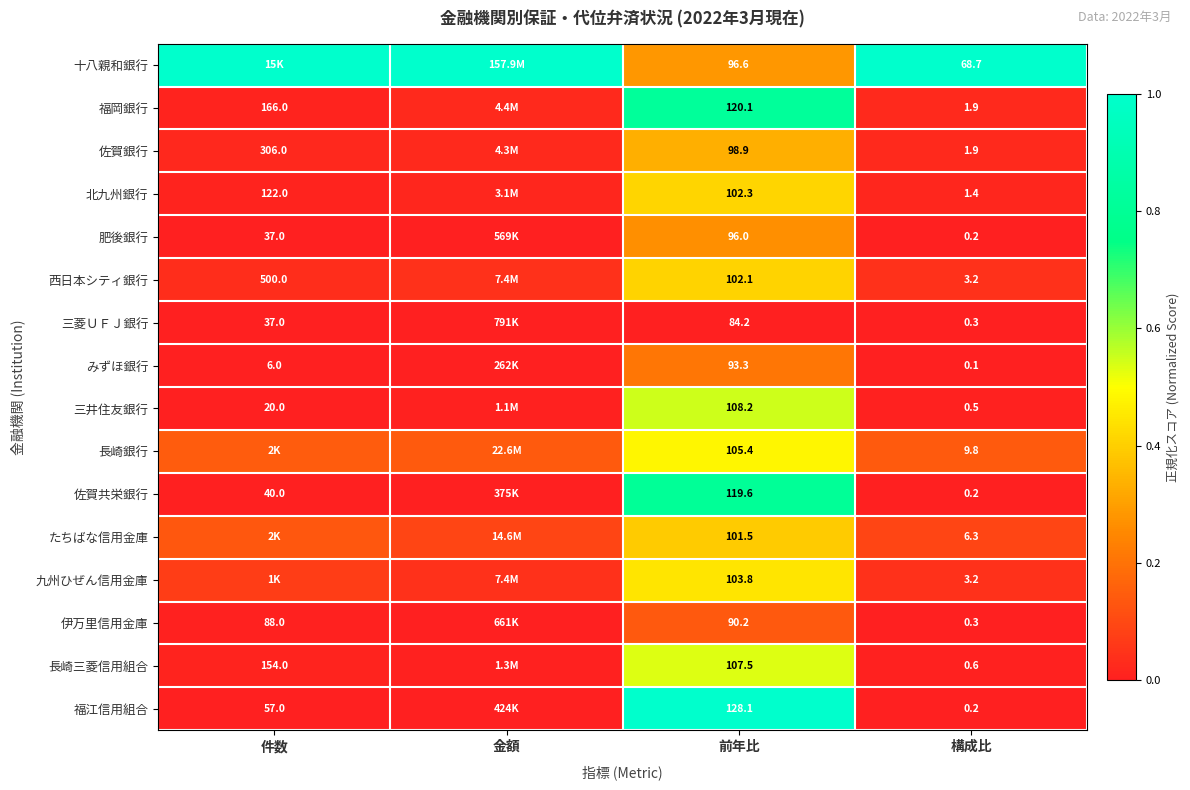

Is the value of 伊万里信用金庫 at 前年比 greater than the value of 長崎三菱信用組合 at 前年比?

No